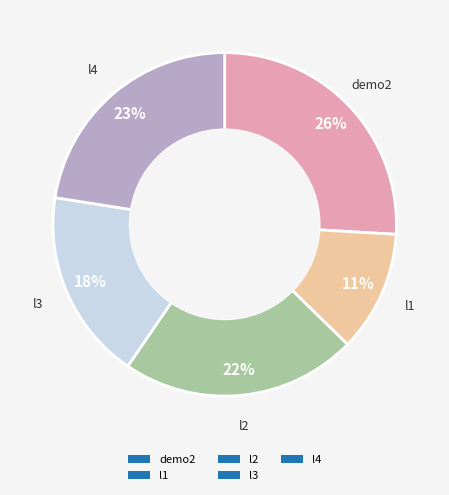

What is the ratio of the value at l4 to the value at demo2?

0.9